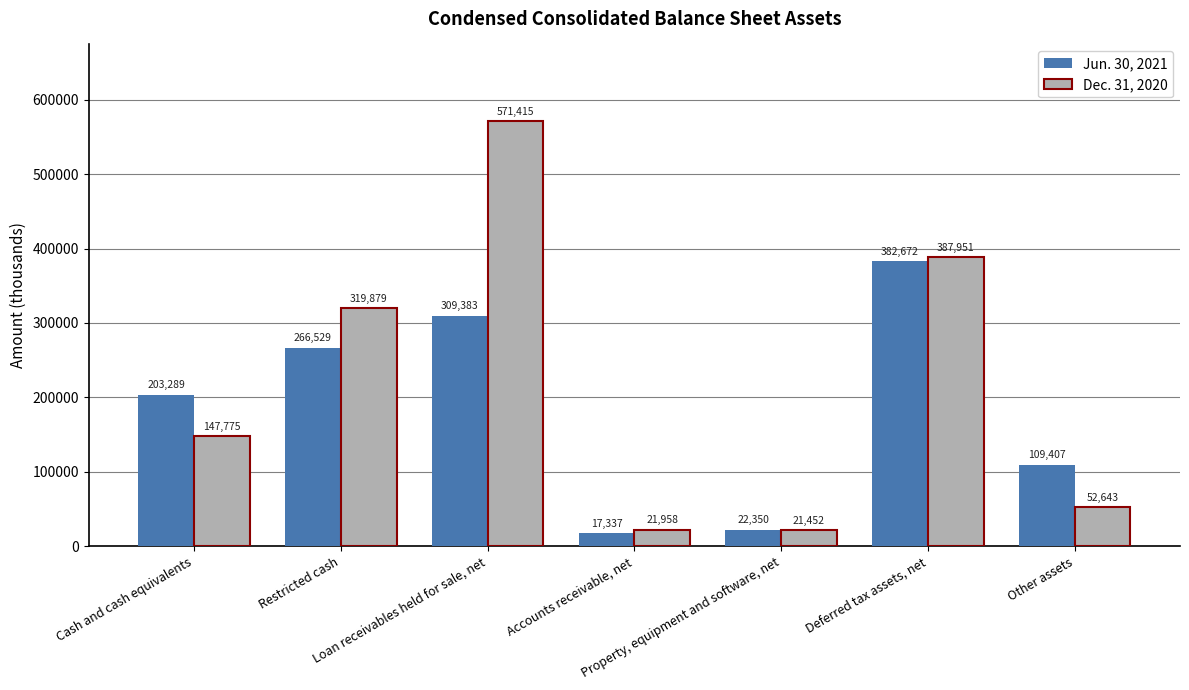

The value of Dec. 31, 2020 at Deferred tax assets, net is 179214. True or false?

False